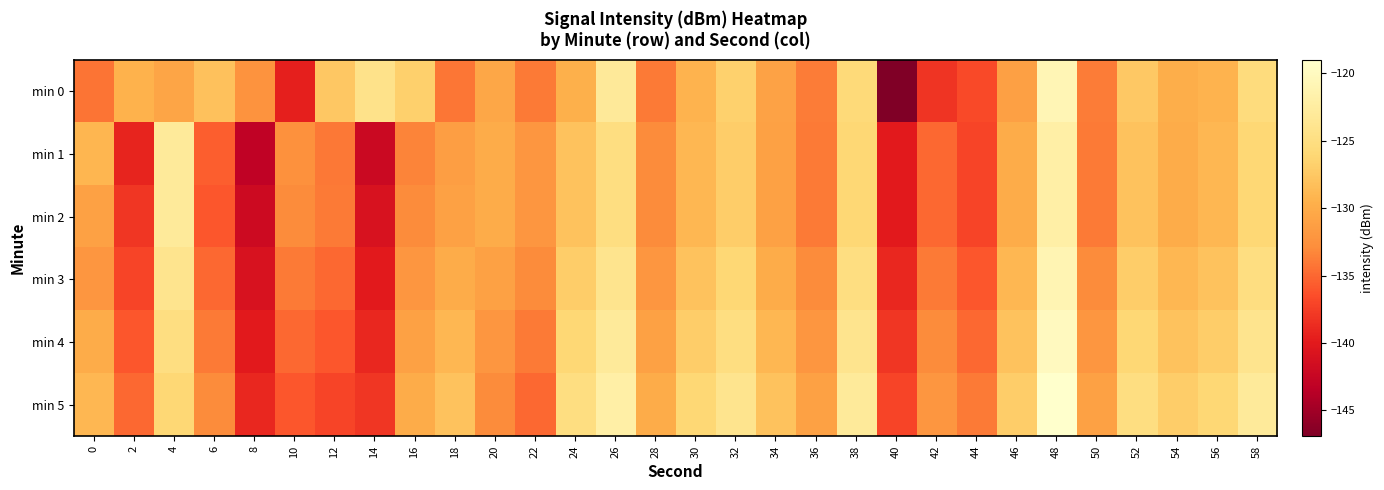

How many series are shown in this chart?

6